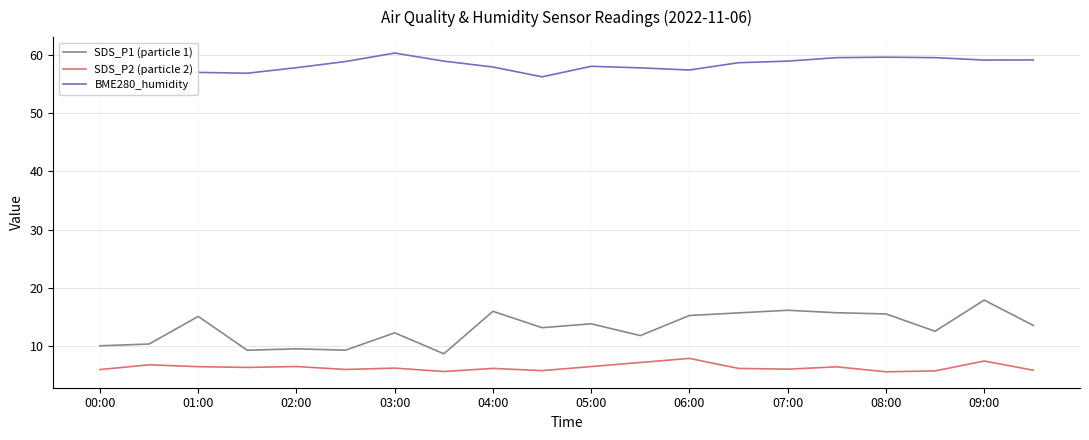

Rank the series by their maximum value, from lowest to highest.

SDS_P2 (particle 2), SDS_P1 (particle 1), BME280_humidity